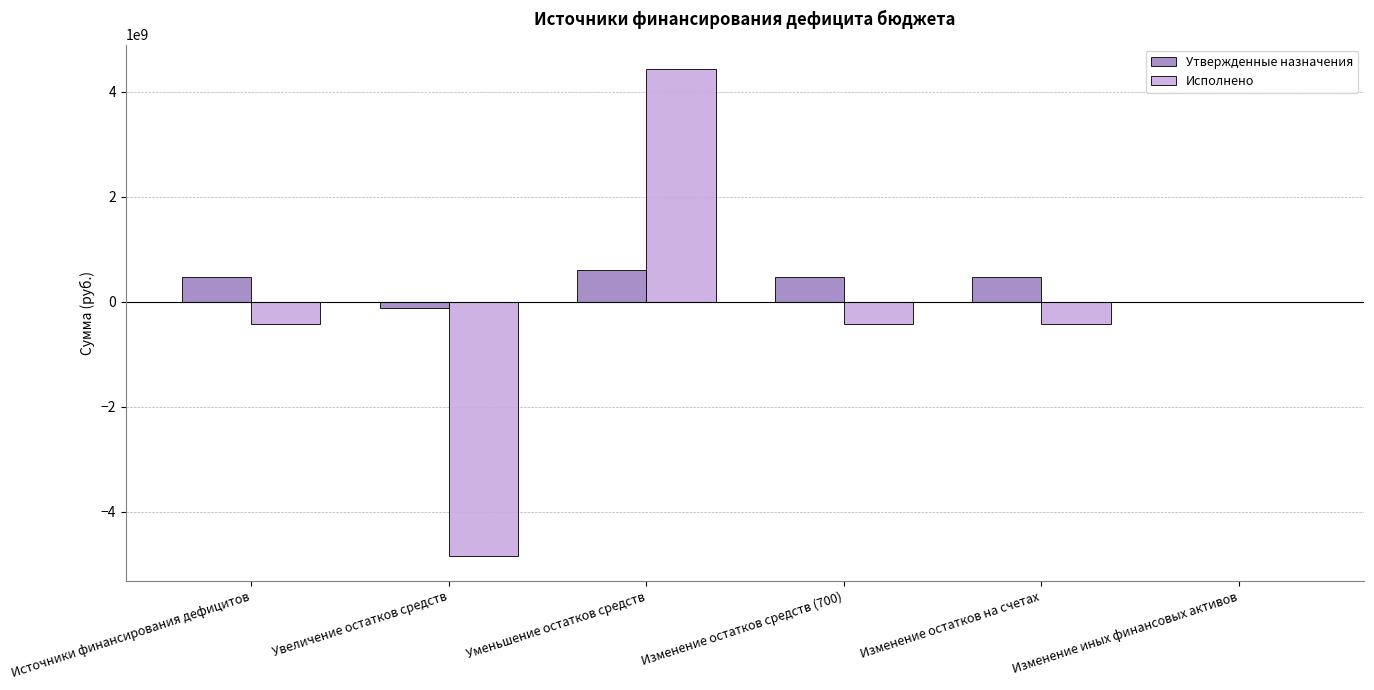

The Утвержденные назначения series shows 599784686.0 at Уменьшение остатков средств. True or false?

True